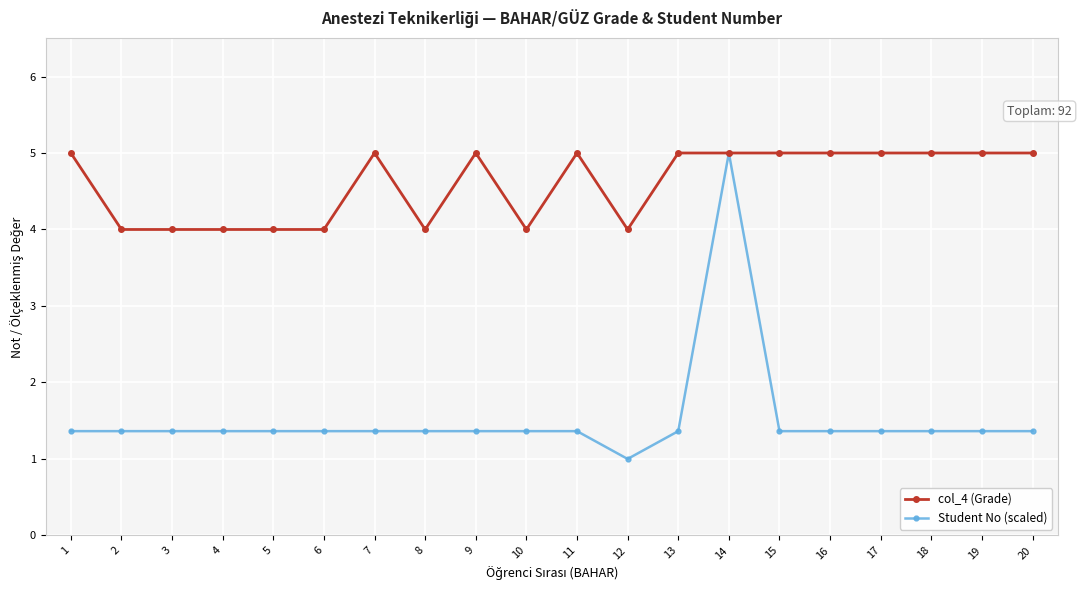

Rank the series by their average value, from highest to lowest.

col_4 (Grade), Student No (scaled)